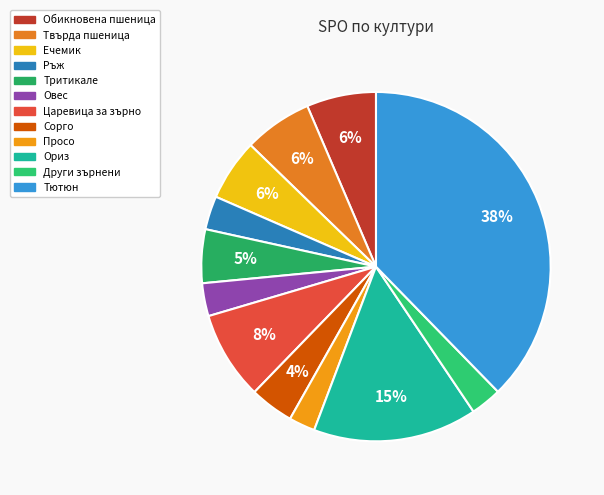

Count the number of slices in the pie.

12